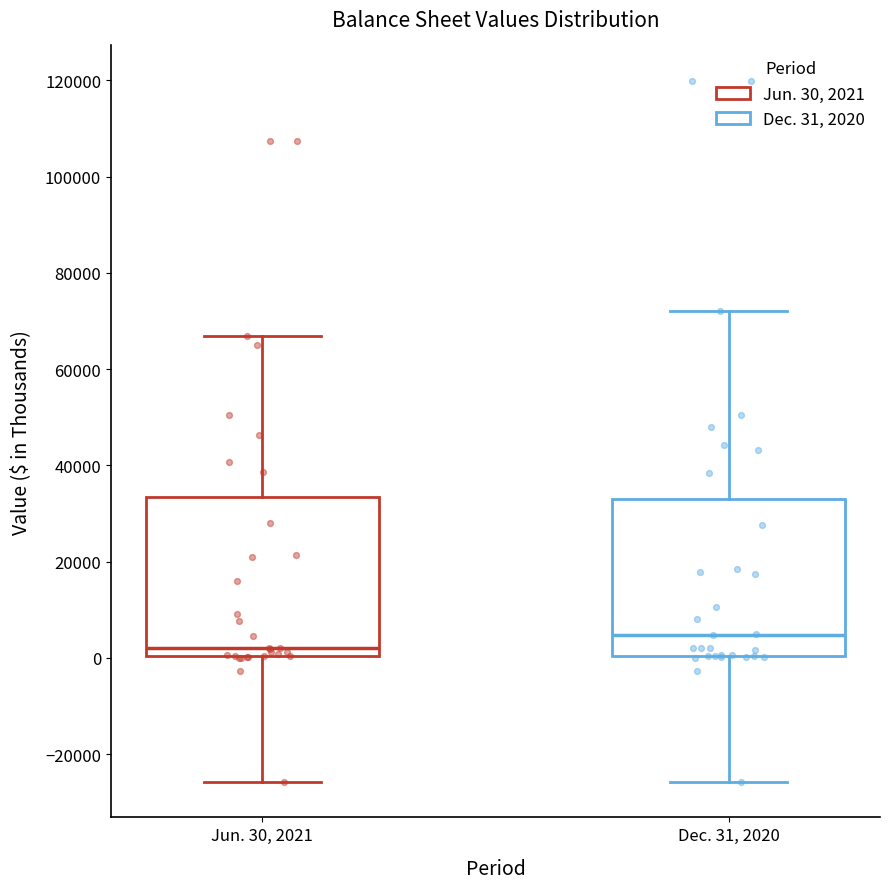

Reading left to right, transcribe this box plot: for each box, give where its median line is, the range the box spans, and where its two whiskers end, as read against the y-axis. The values are not printed on the chart, so give them approximately, as read against the axis.

Jun. 30, 2021: median 2000, box 0 to 34000, whiskers -26000 to 66000
Dec. 31, 2020: median 4000, box 0 to 32000, whiskers -26000 to 72000